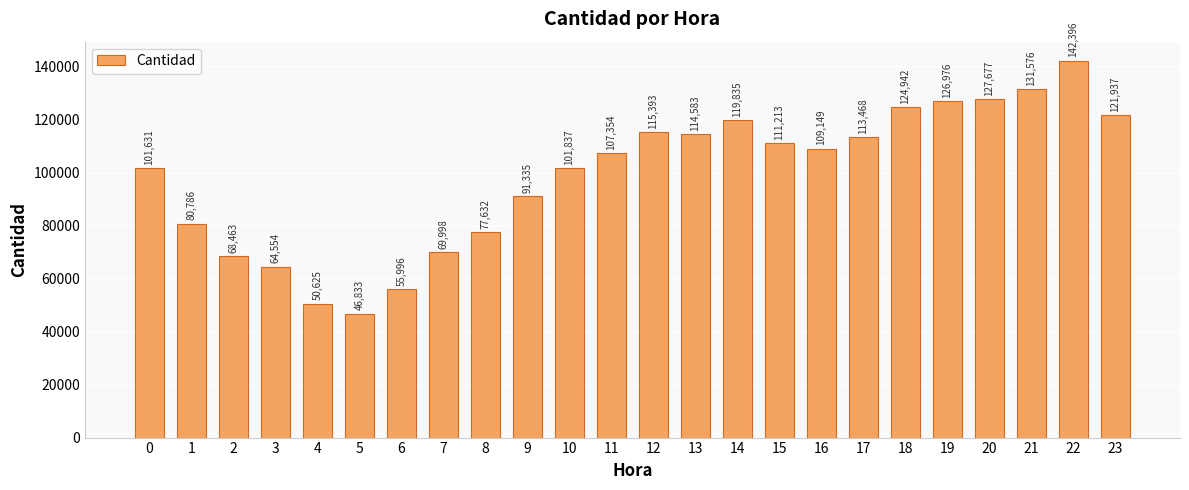

What is the smallest value displayed?

46833